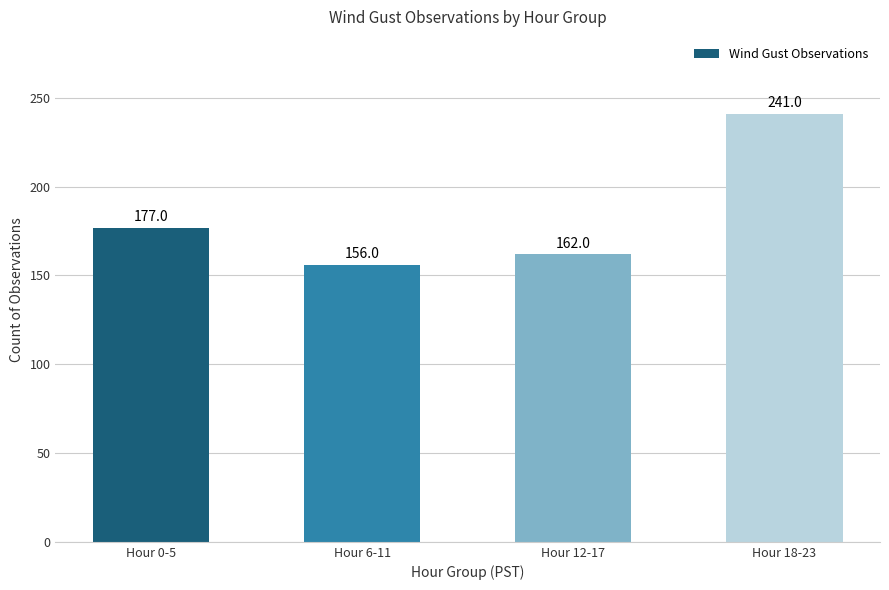

True or false: the data shows 162 at Hour 12-17.

True